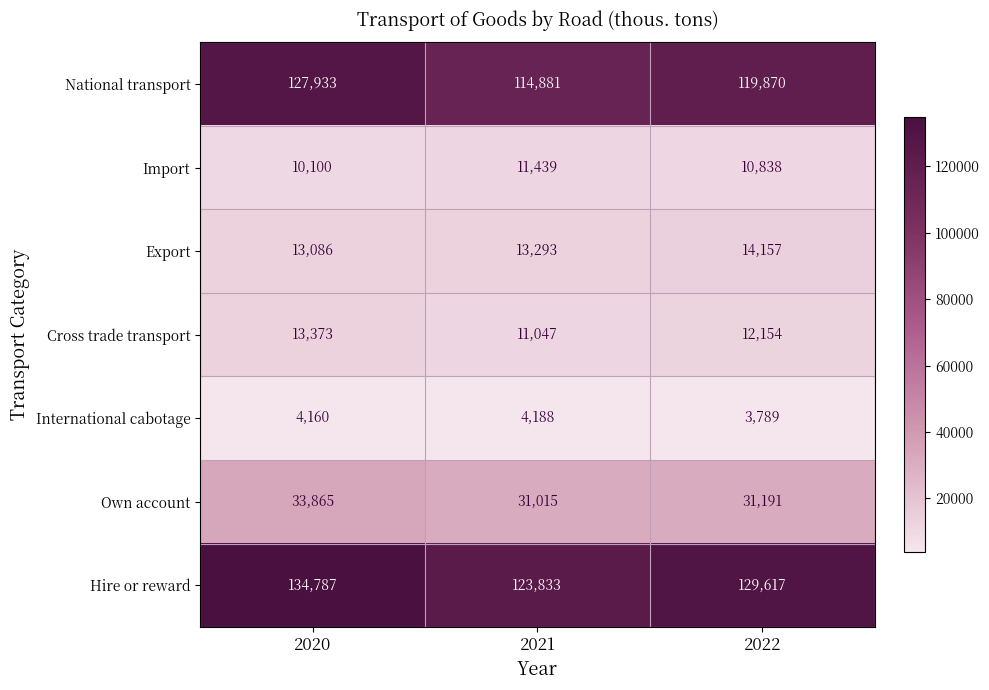

Is it true that National transport equals 119870 at 2022?

True